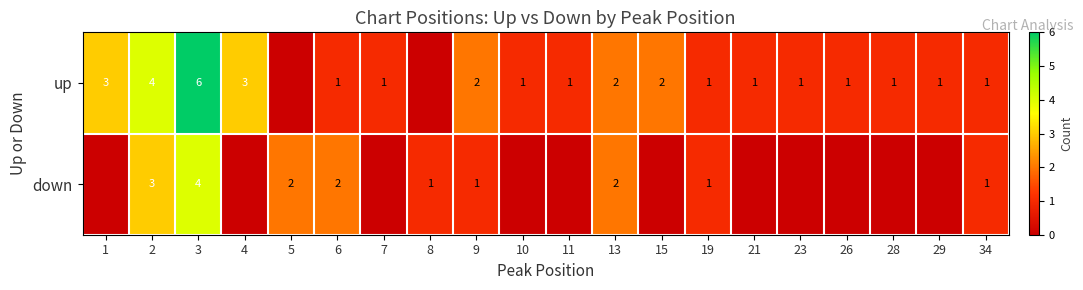

At how many categories does at least one series exceed 2?

4